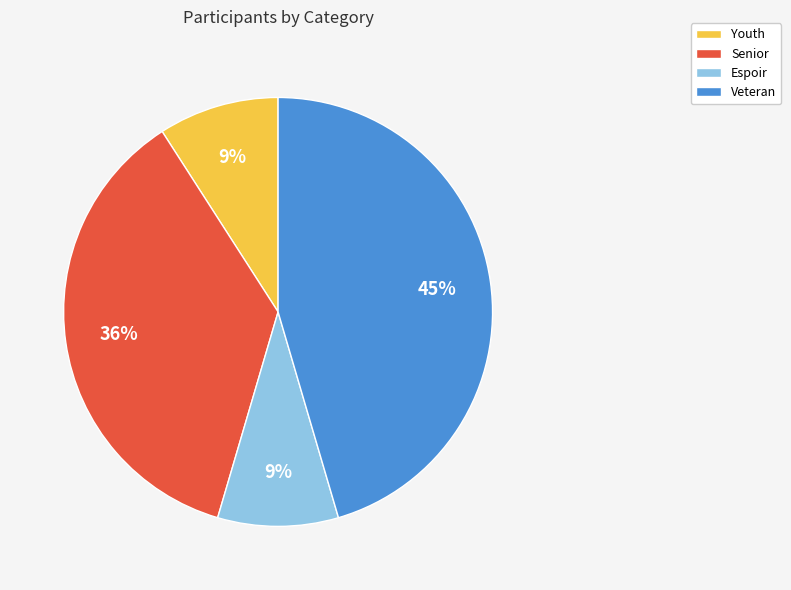

What is the largest slice in the pie chart?

Veteran